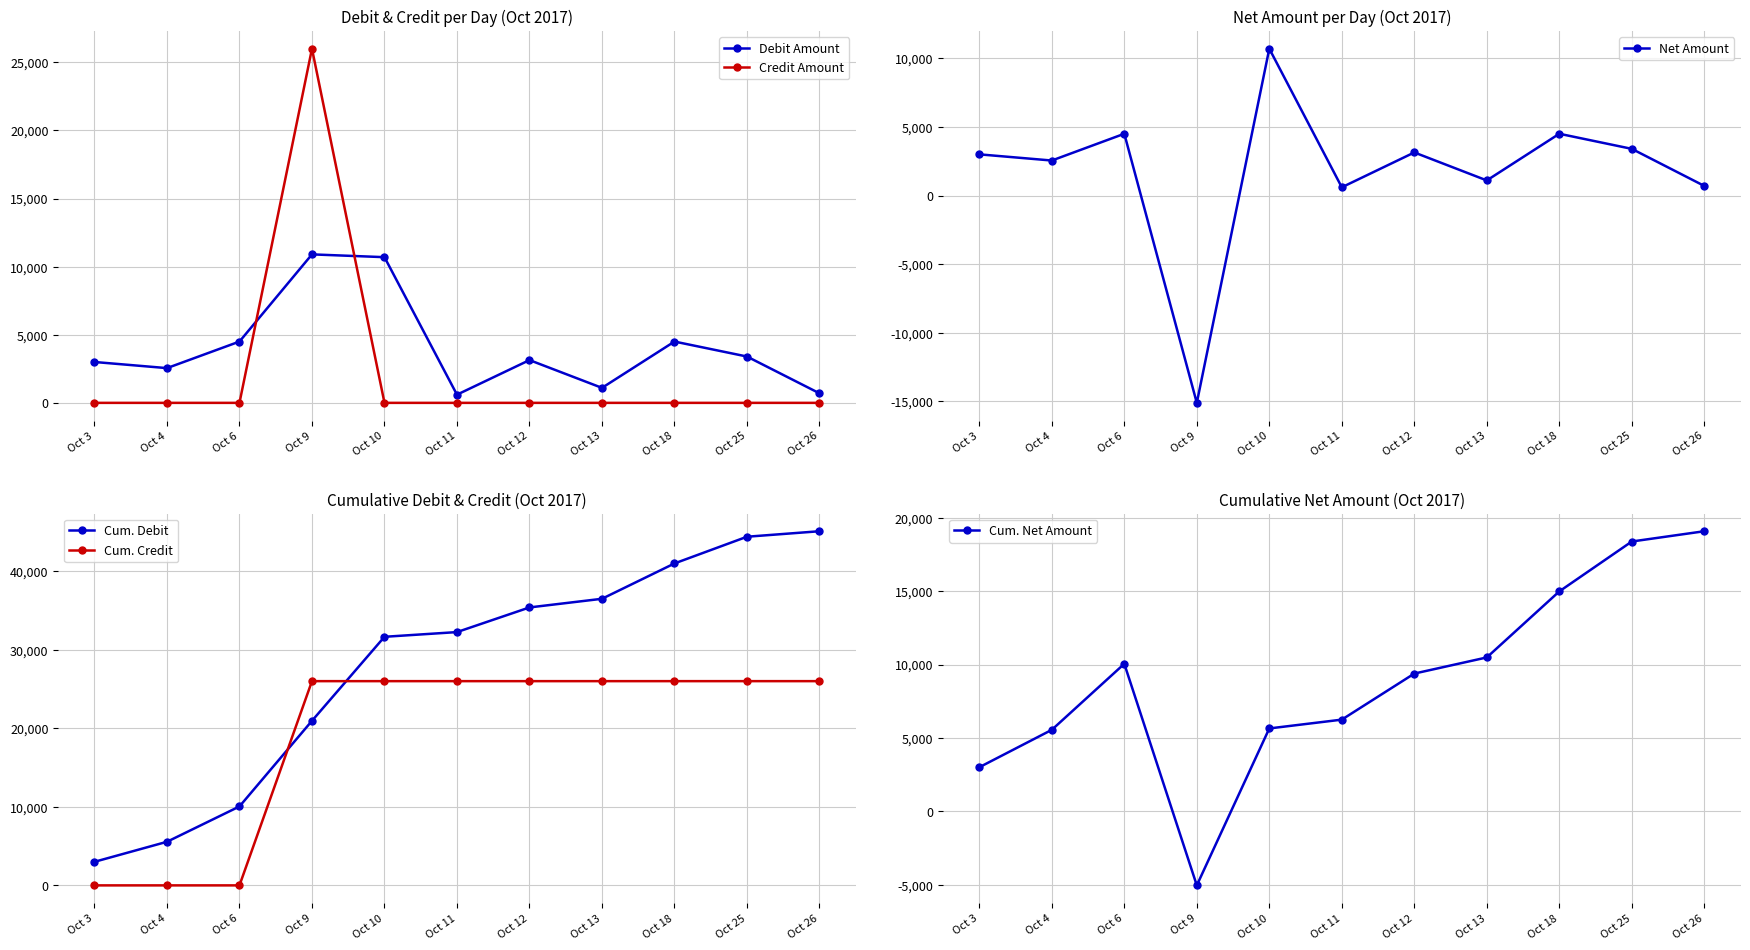

The value of Cum. Credit at Oct 13 is 33936. True or false?

False